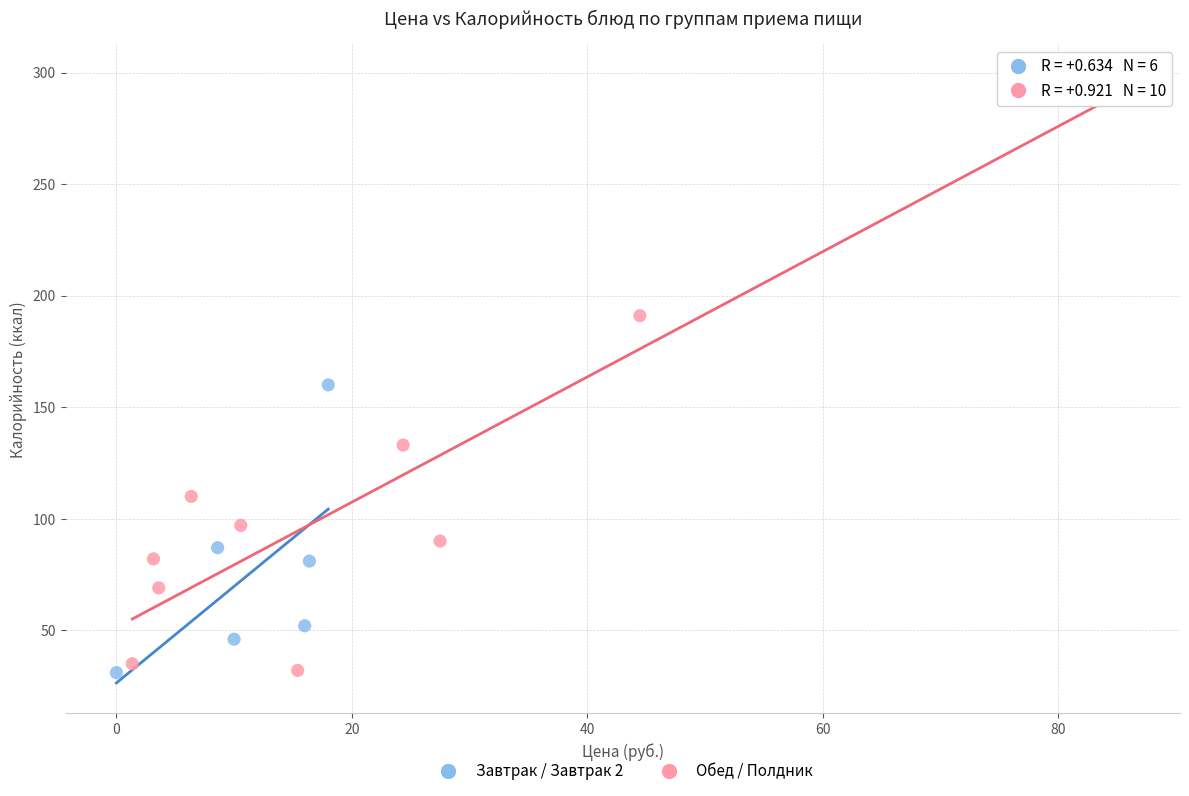

Which series contains the highest Y value?

Обед / Полдник